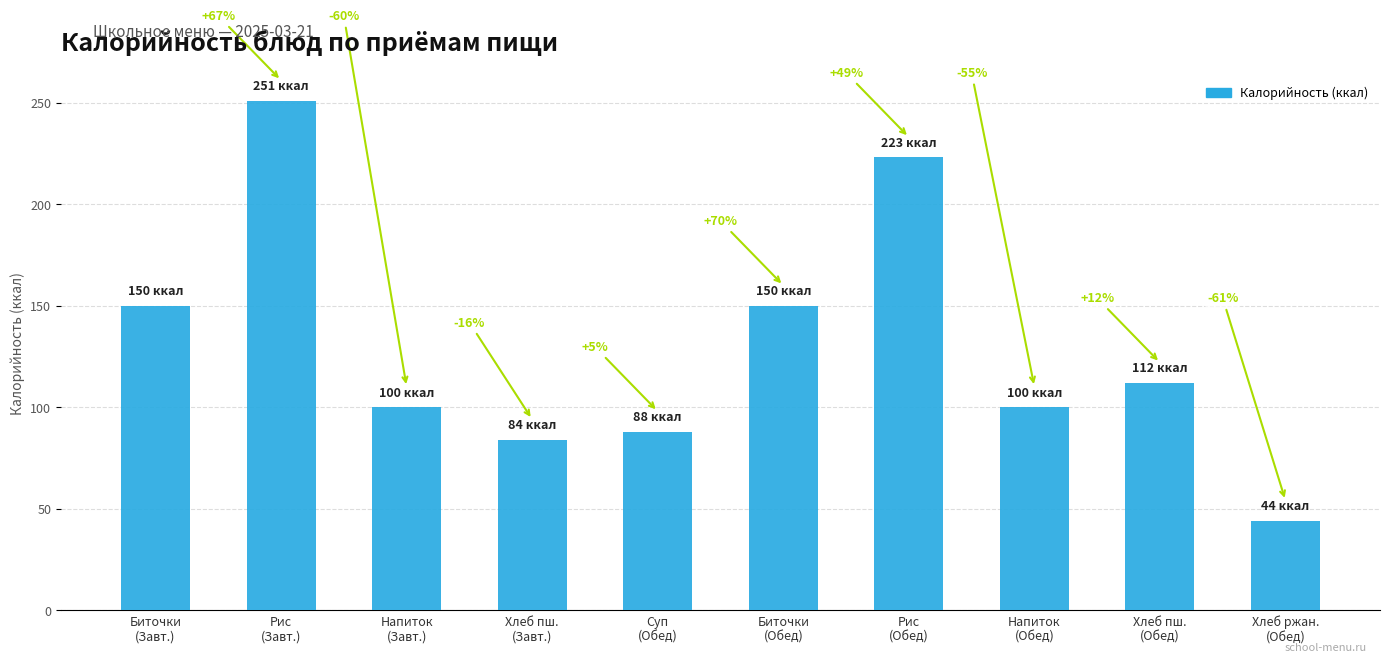

How many bars are there in total?

10